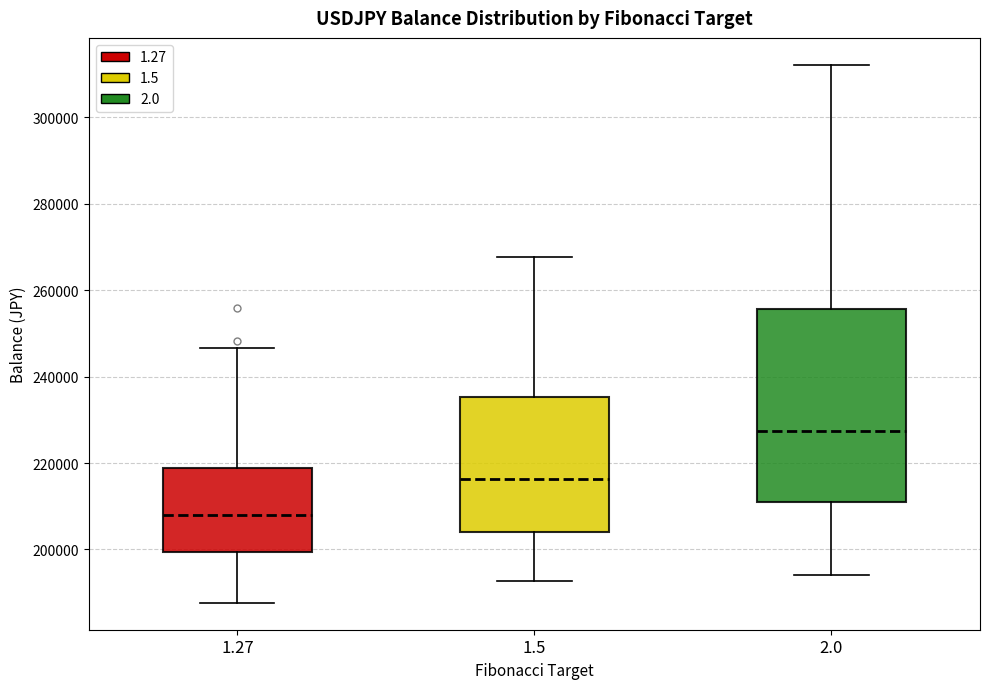

Where does the median line of the box at x = 1.5 sit on the y-axis? The values are not printed on the chart, so give them approximately, as read against the axis.

216000